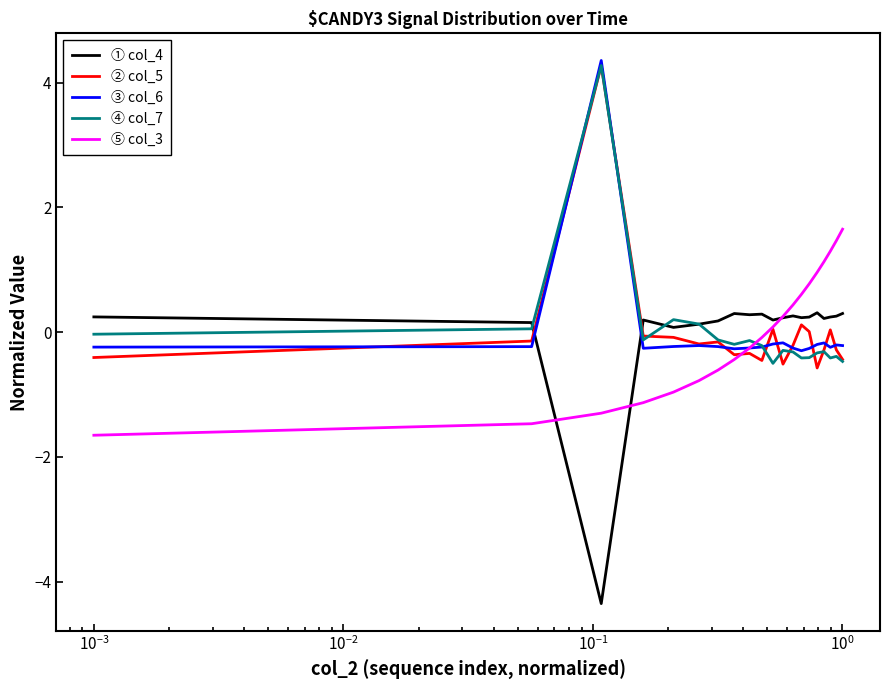

What is the highest value of the ③ col_6 series?

4.4